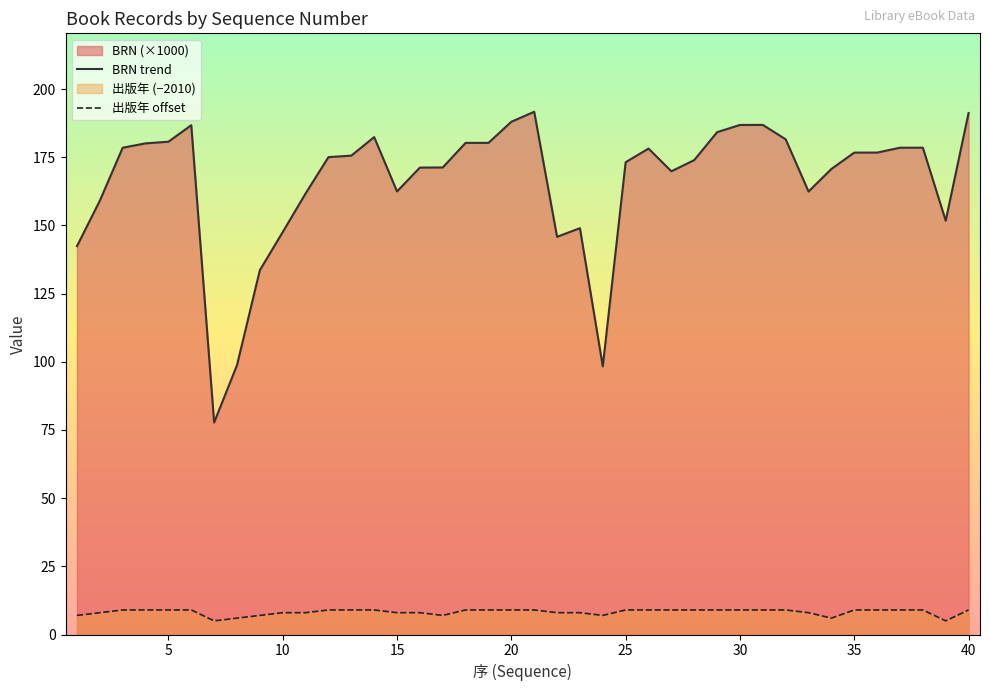

Which series has the largest range (max minus min)?

BRN trend